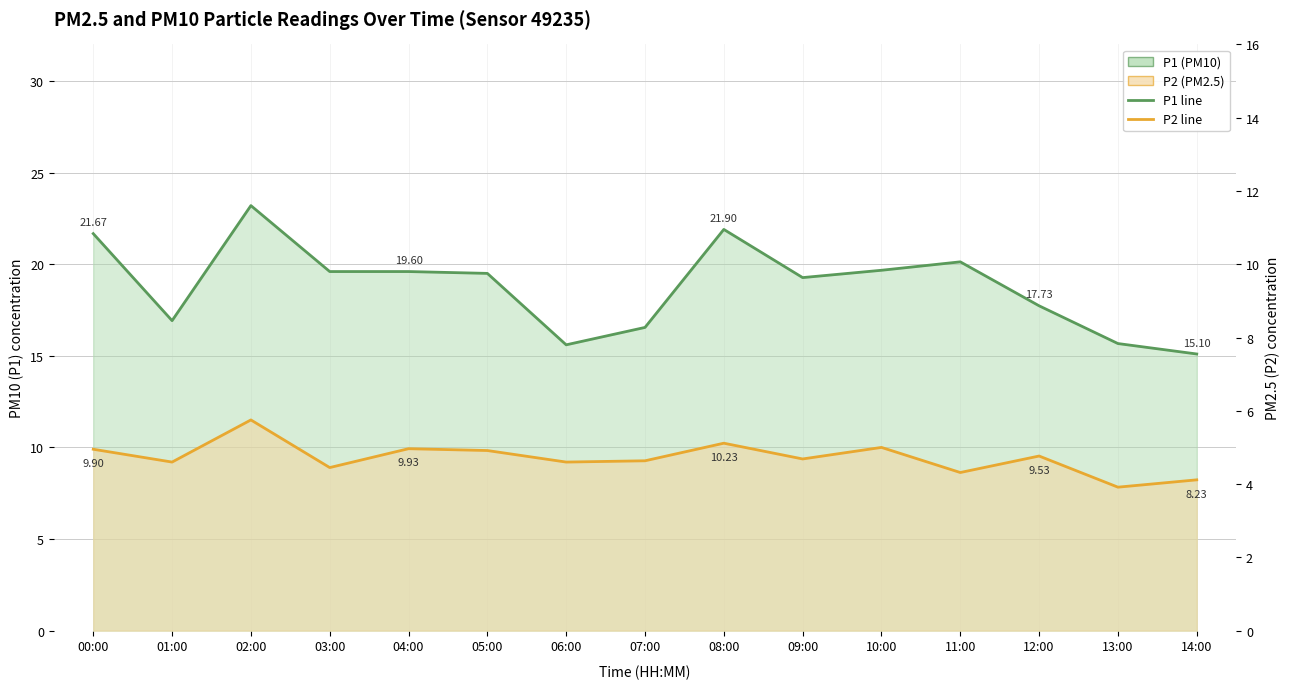

The P2 line series shows 9.9 at 00:00. True or false?

True